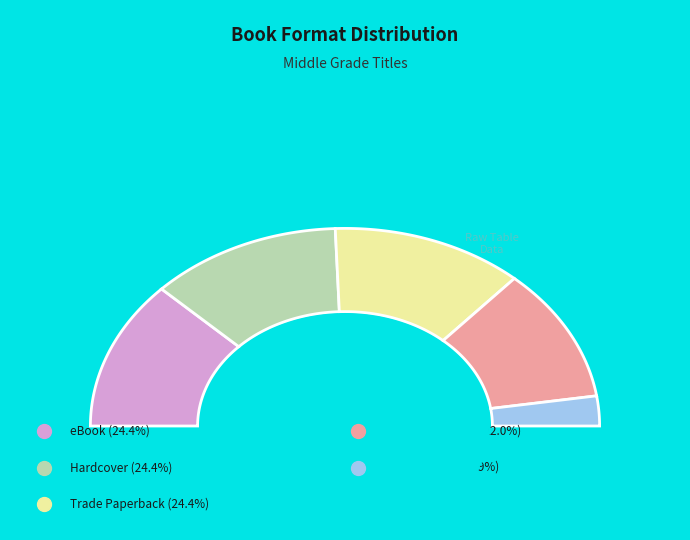

Does Compact Disk represent more than half of the total?

No